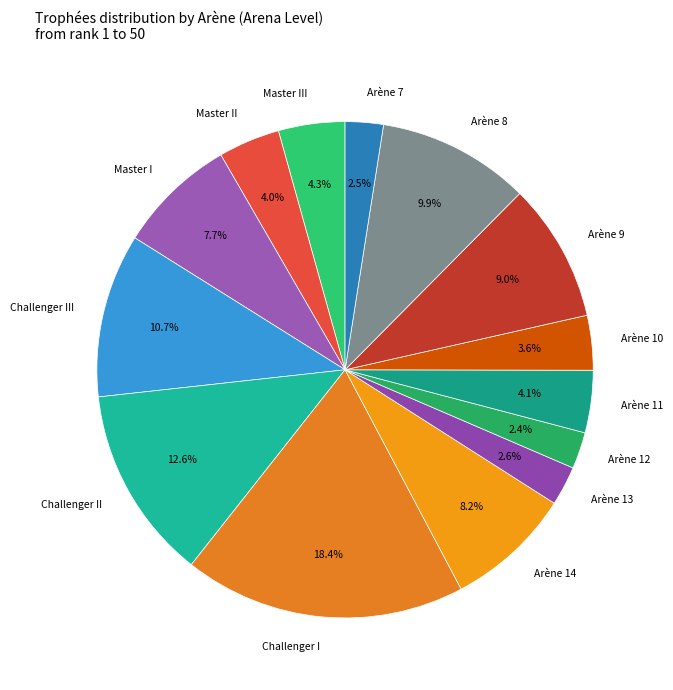

Is there a majority slice in this chart?

No